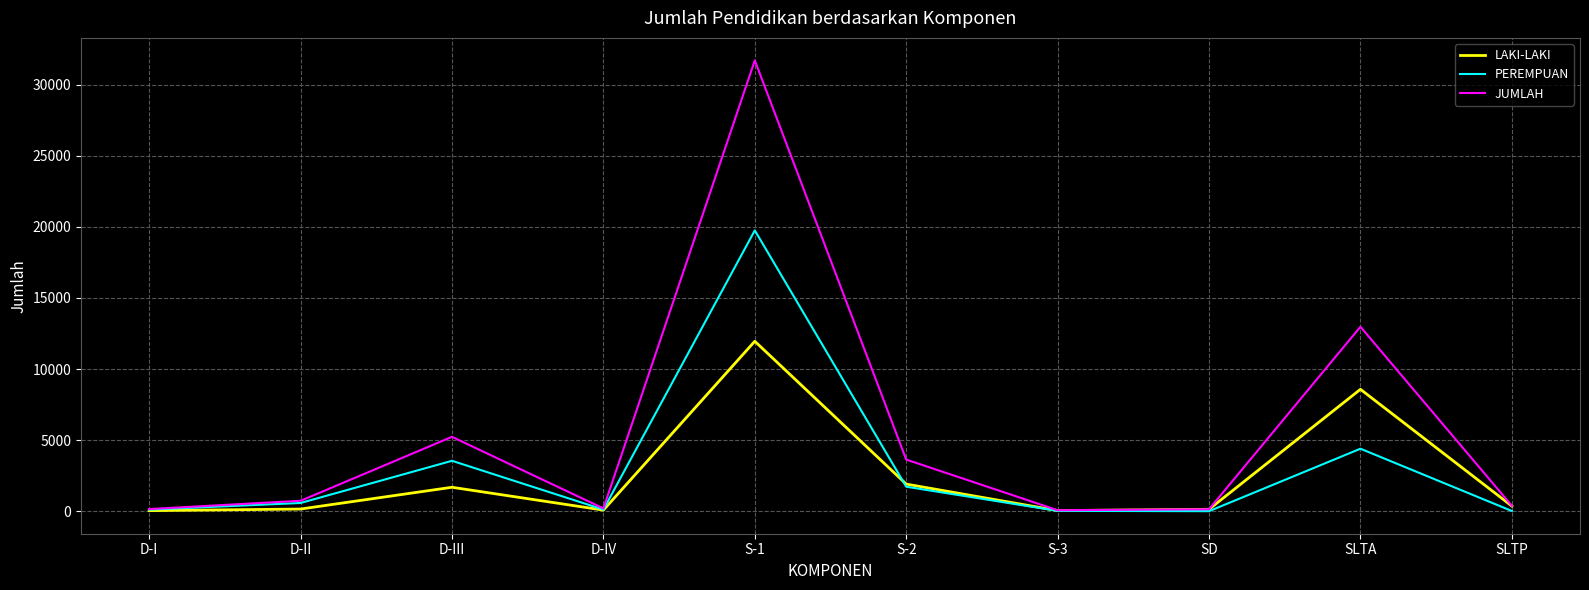

At which category does LAKI-LAKI reach its first local peak?

D-III